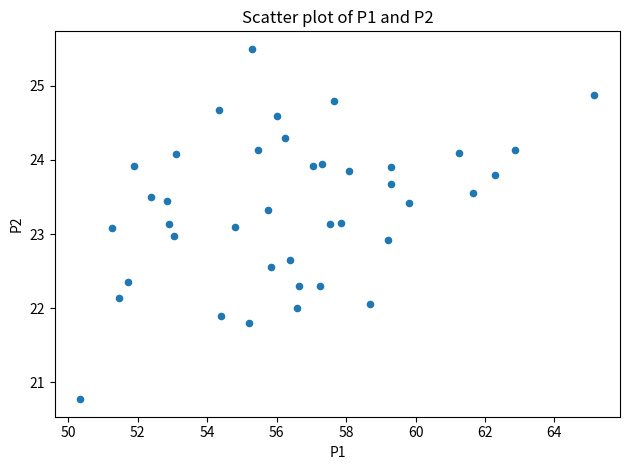

What is the range of X values (max minus min)?

14.8